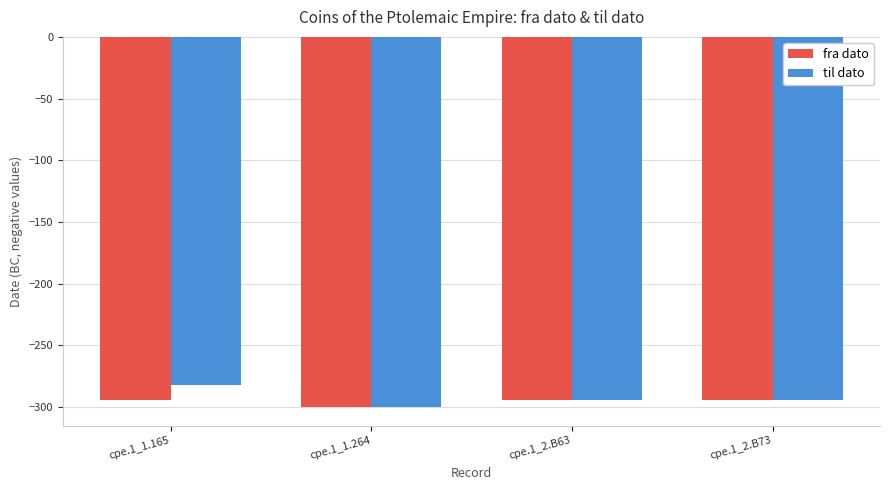

What is the value of the fra dato bar at the 3rd from the left?

-294